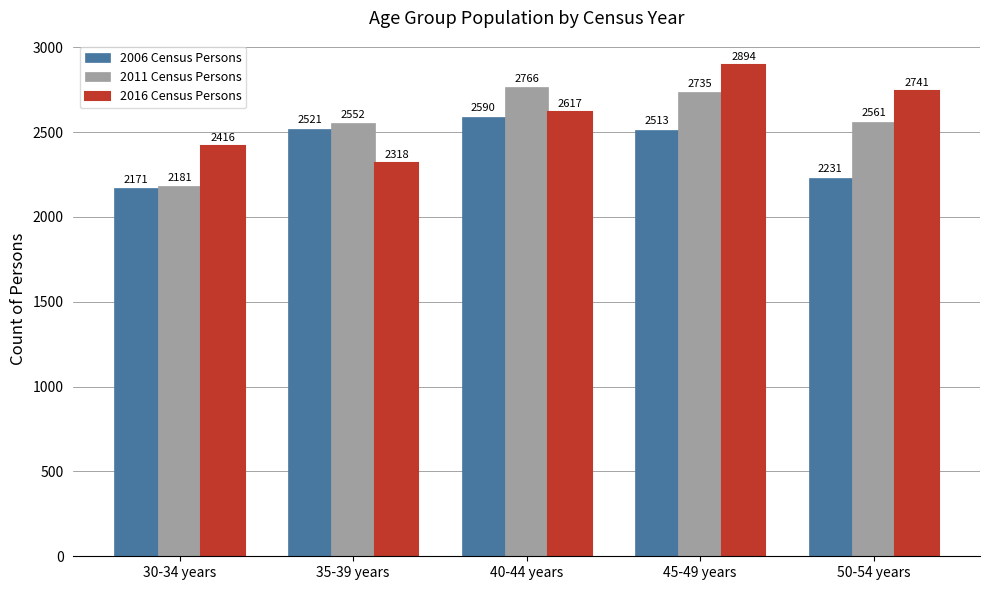

What is the difference between the second highest and minimum values in the 2006 Census Persons series?

350